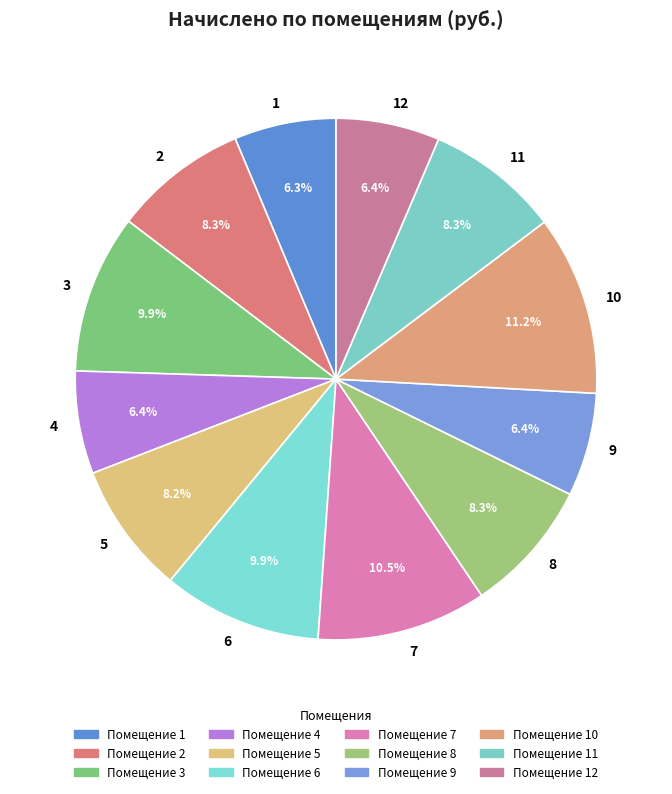

To the nearest percent, what is the average slice percentage?

8%